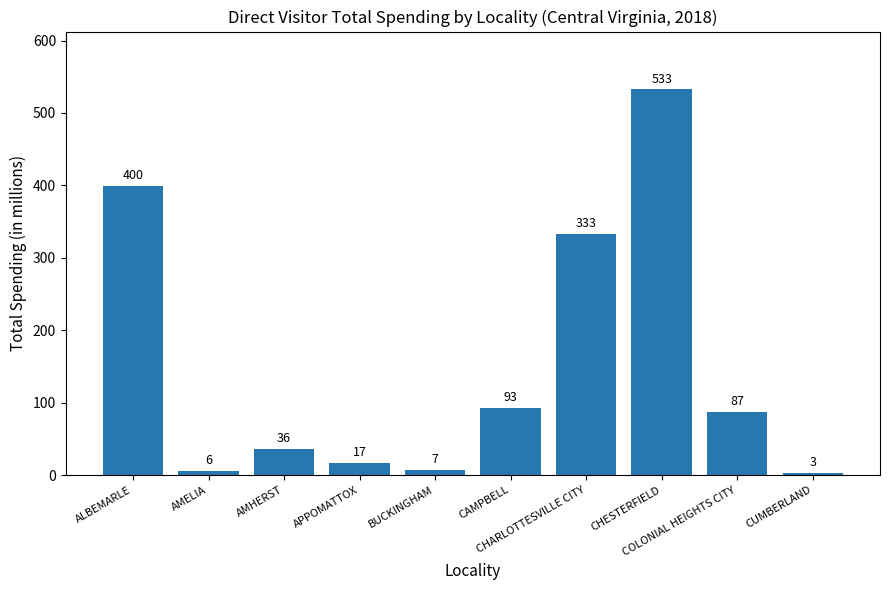

How many distinct data groups are displayed?

1